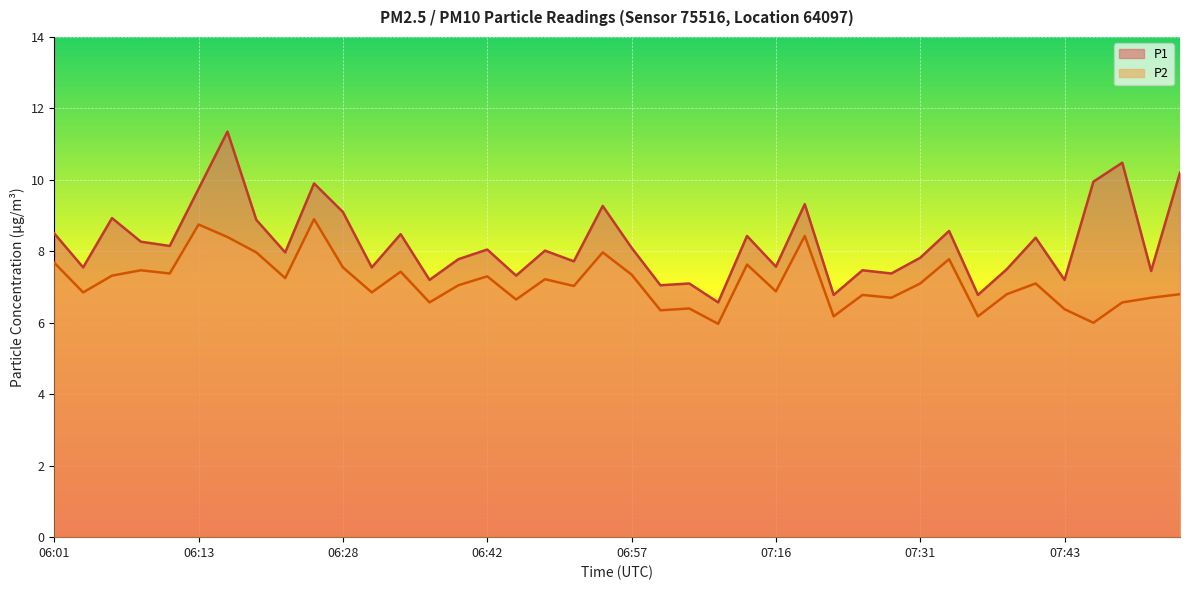

List the labels in order of P2 value, largest first.

06:23, 06:13, 07:19, 06:15, 06:18, 06:54, 07:33, 06:01, 07:11, 06:28, 06:08, 06:32, 06:11, 06:57, 06:06, 06:42, 06:20, 06:47, 07:31, 07:41, 06:40, 06:52, 07:16, 06:03, 06:30, 07:38, 07:53, 07:26, 07:28, 07:50, 06:45, 06:35, 07:48, 07:04, 07:43, 07:02, 07:23, 07:36, 07:45, 07:09